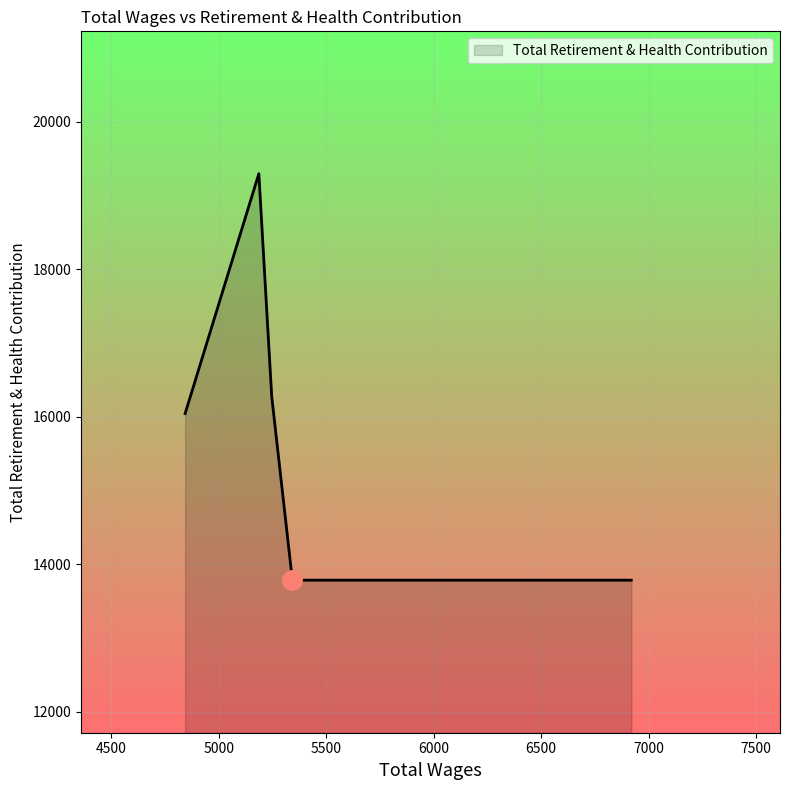

What is the smallest value displayed?

13784